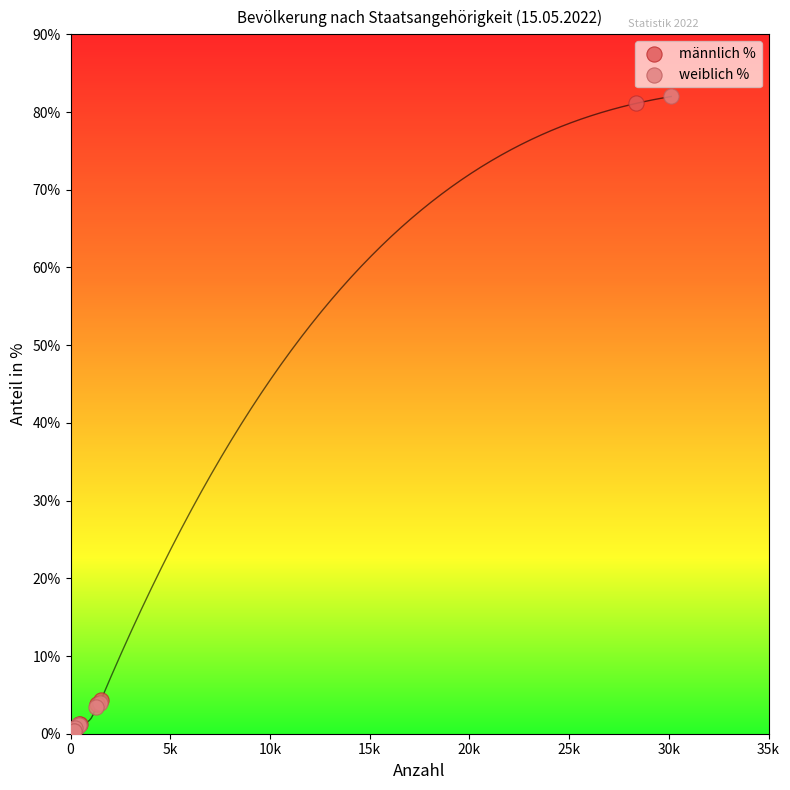

Which series reaches the maximum Y coordinate?

weiblich %